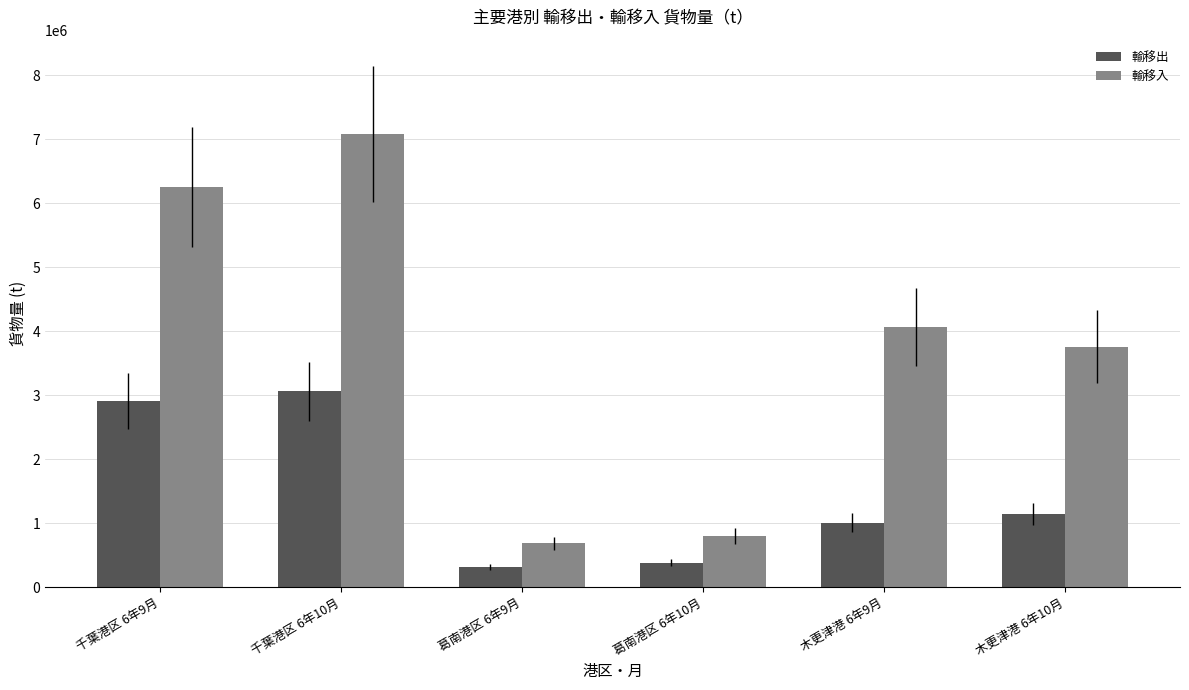

Which series has the largest total across all categories?

輸移入